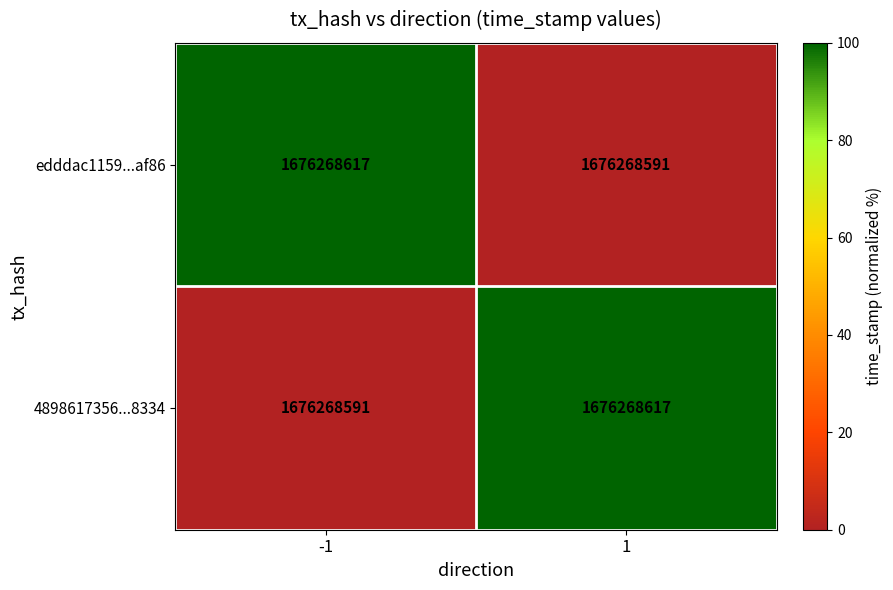

Which series changed the most between -1 and 1?

edddac1159...af86